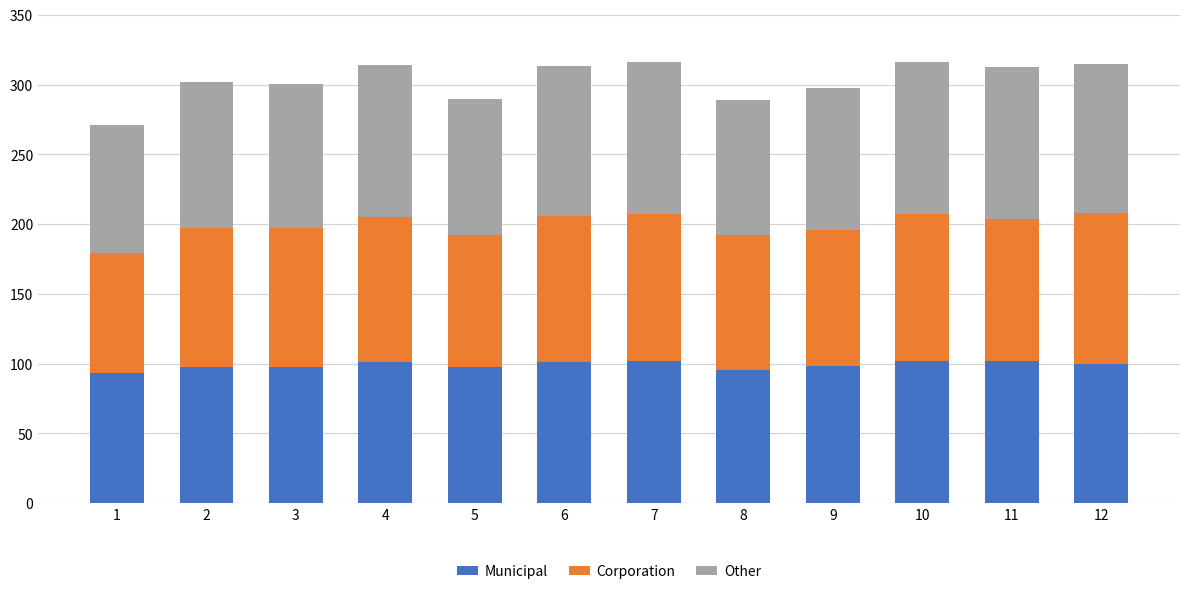

What is the total value across all series at 7?

315.8